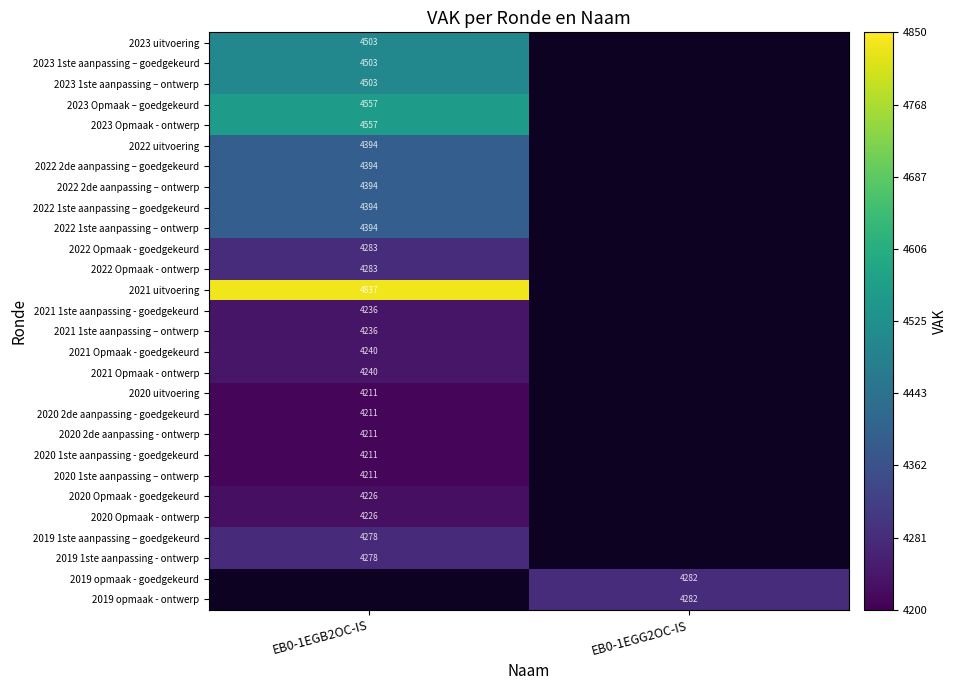

The 2022 Opmaak - ontwerp series shows 5864 at EB0-1EGB2OC-IS. True or false?

False